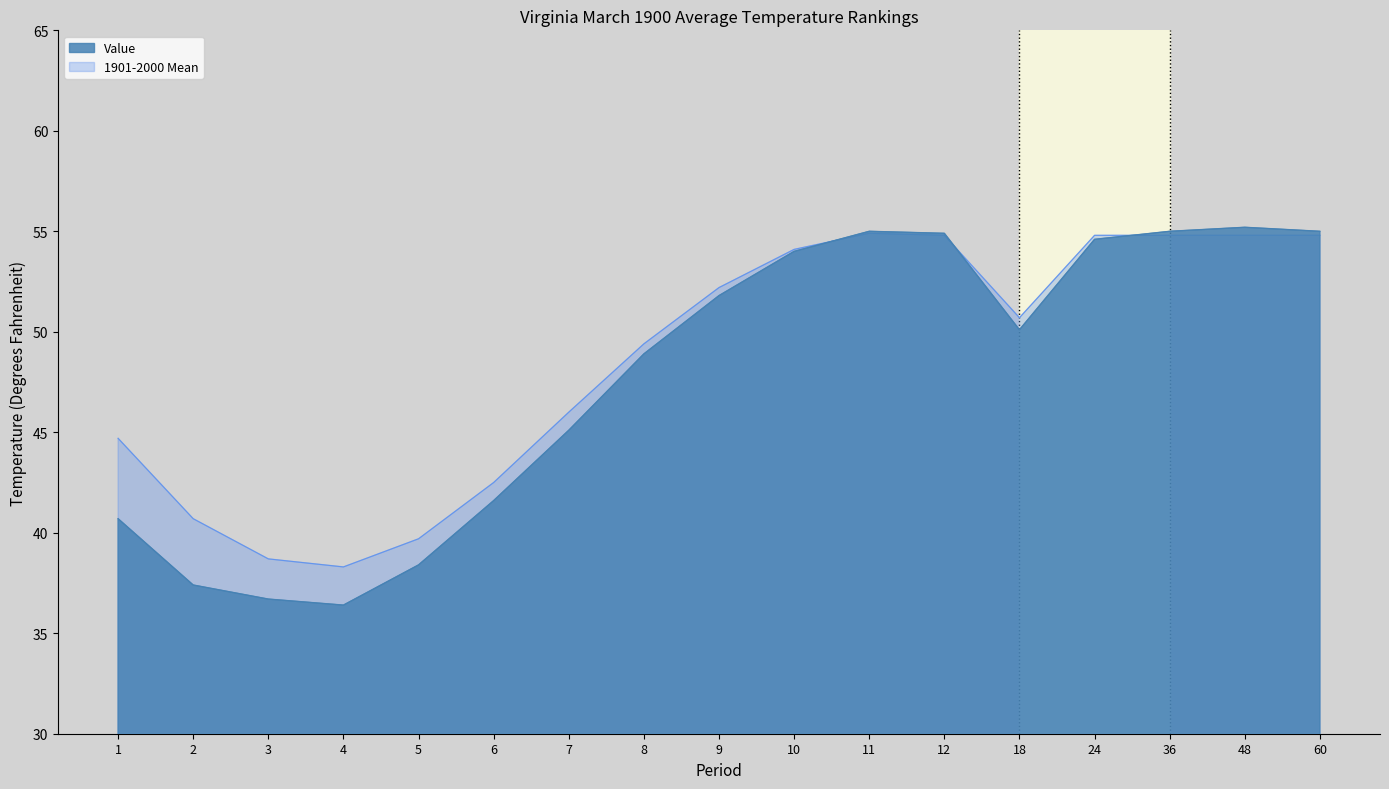

Which series has the largest total across all categories?

1901-2000 Mean